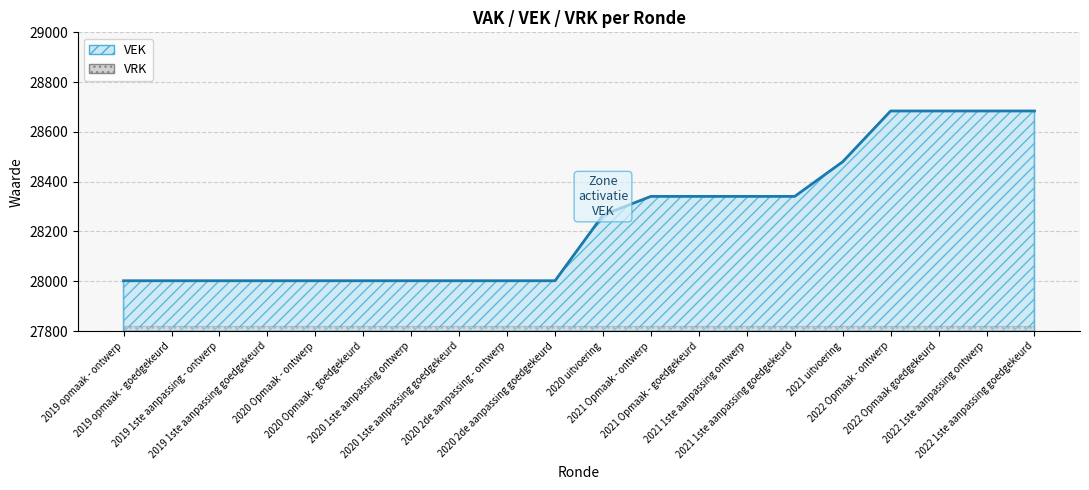

What is the value of the 8th point from the left?

28002